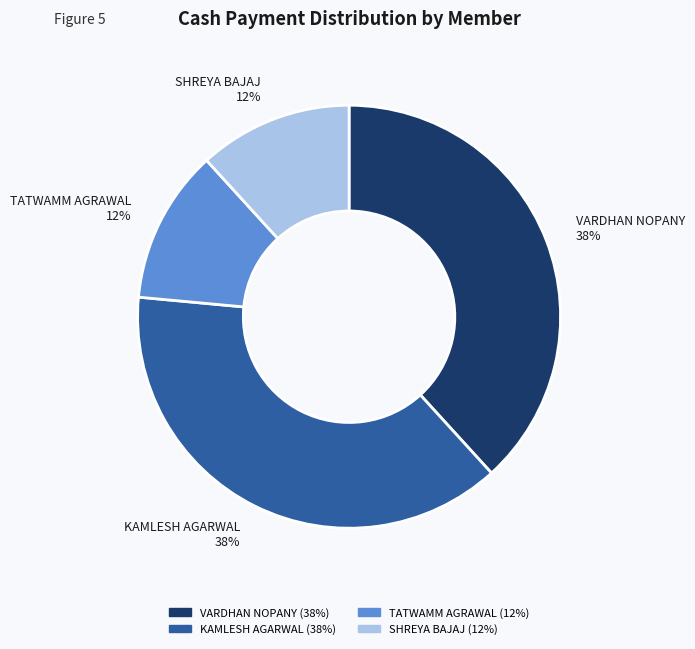

To the nearest percent, what is the average slice percentage?

25%